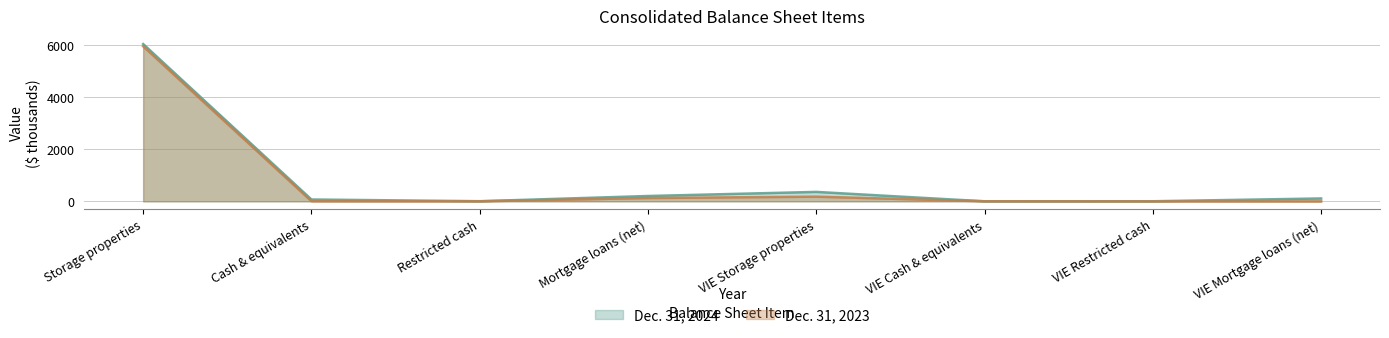

Rank the series at Restricted cash from lowest to highest value.

Dec. 31, 2023, Dec. 31, 2024